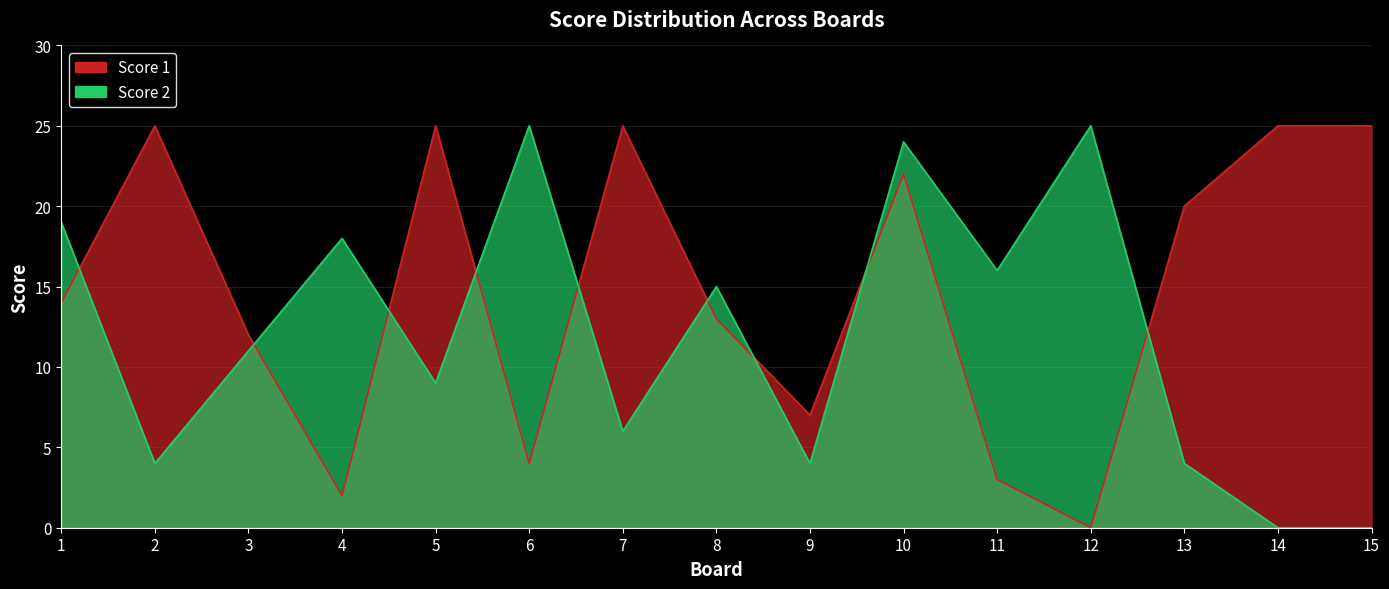

The Score 1 series shows 25 at 2. True or false?

True